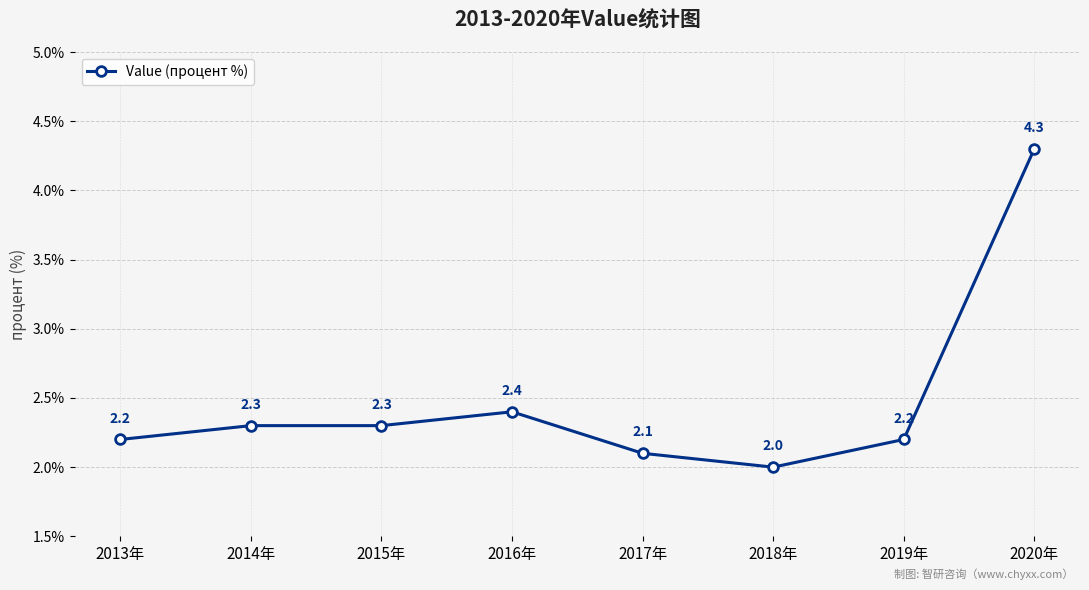

True or false: there are more than 2 points higher than both neighbors.

False